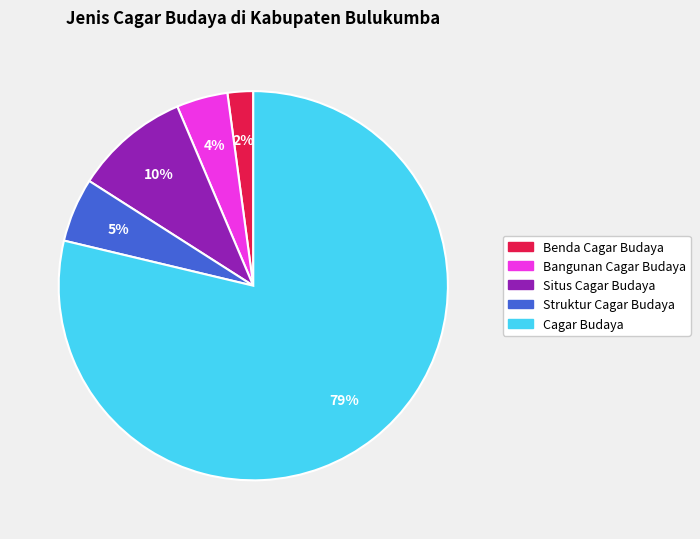

To the nearest percent, what portion does Benda Cagar Budaya represent?

2%